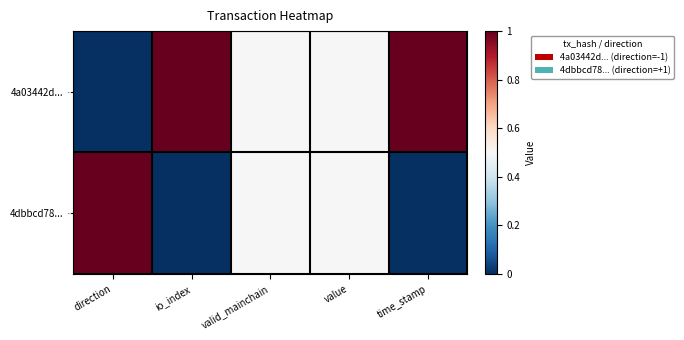

Which series has the largest total across all categories?

4a03442d...